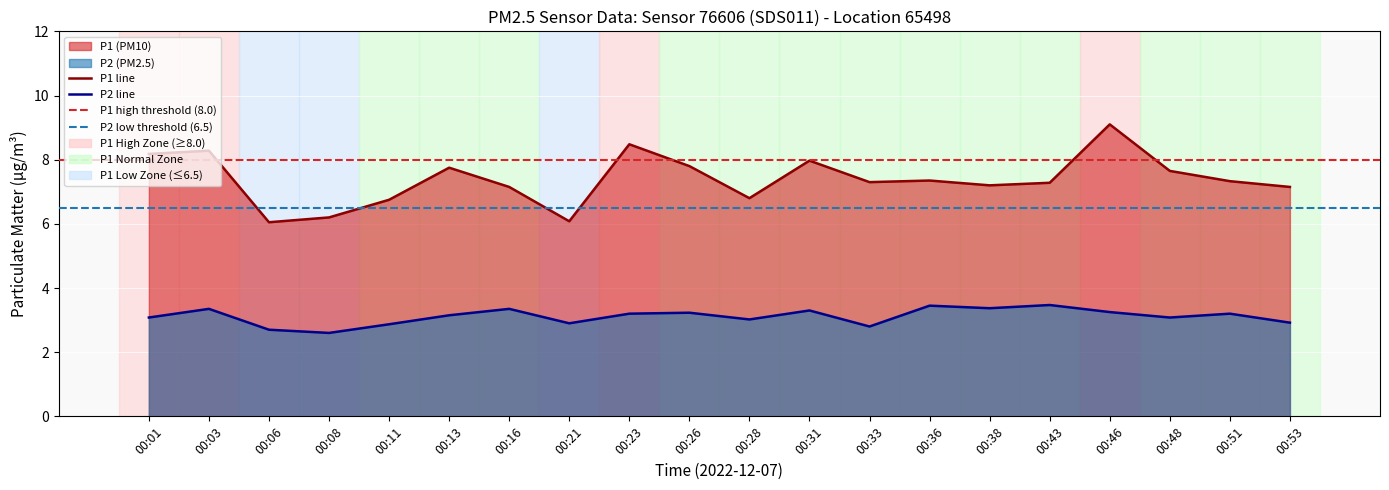

How many categories are shown in the chart?

20